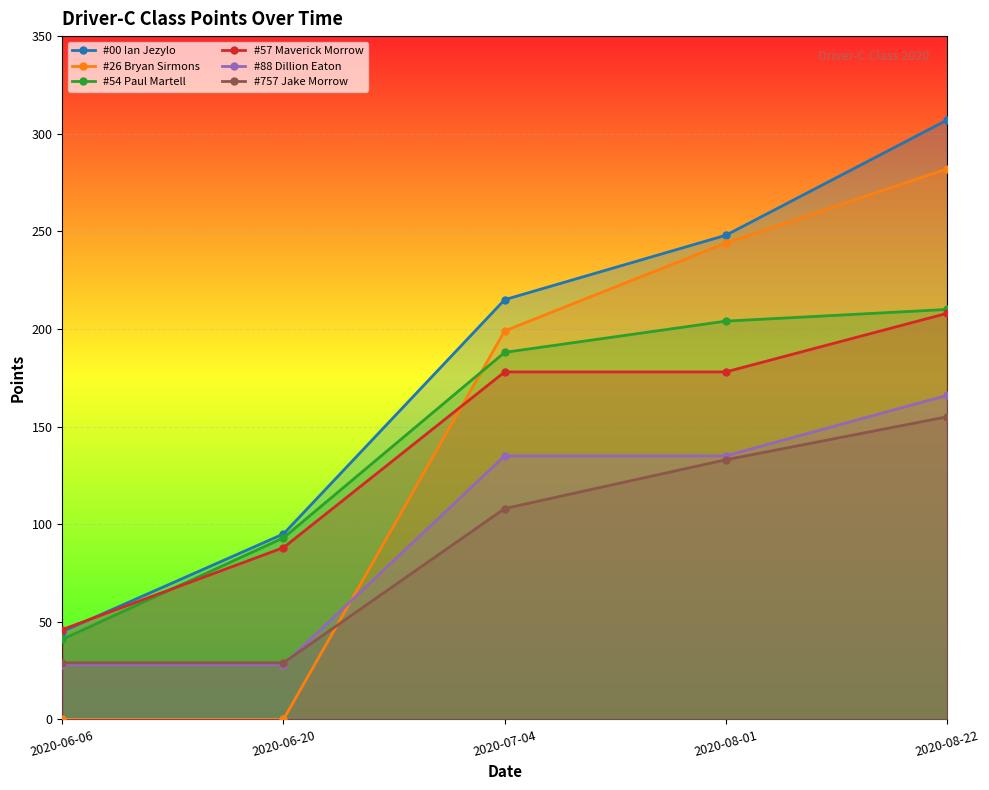

How many categories are shown in the chart?

5